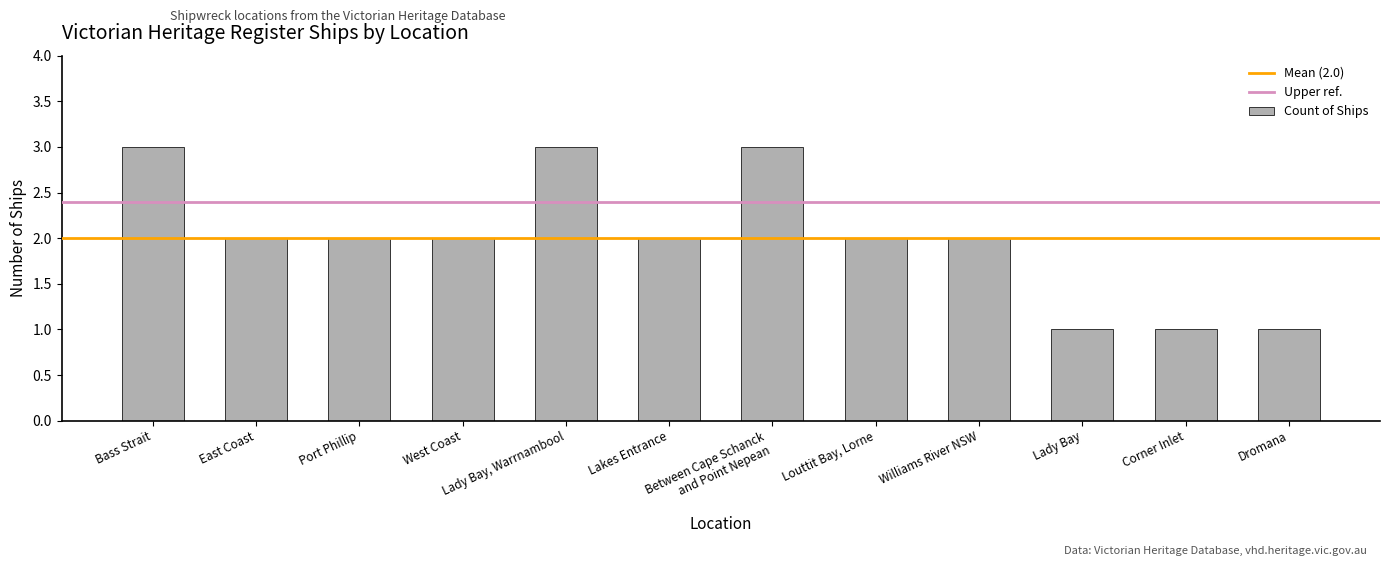

What is the sum of all values?

24